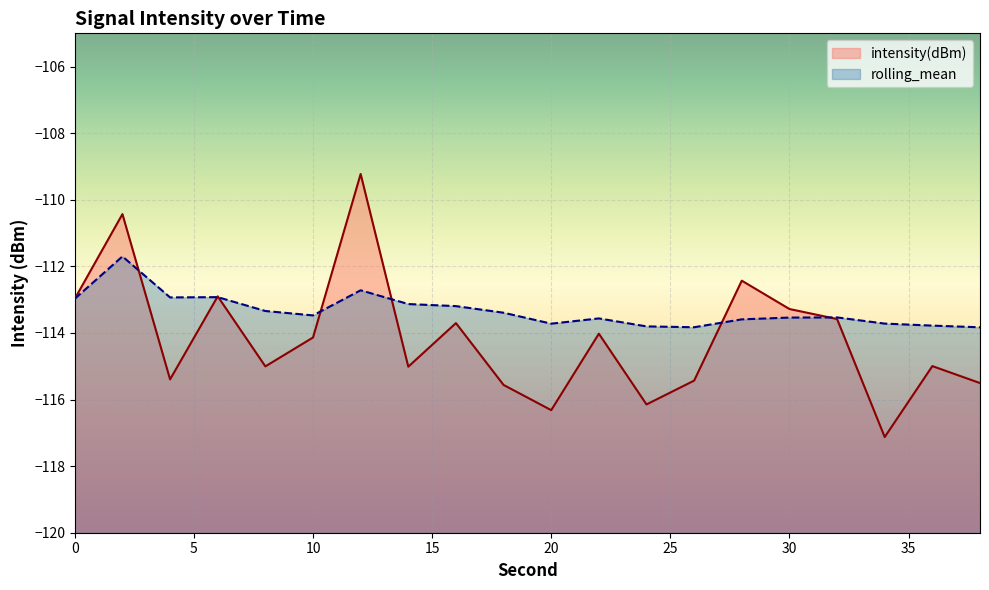

After their last crossing, which series has the higher values: rolling_mean or intensity(dBm)?

rolling_mean